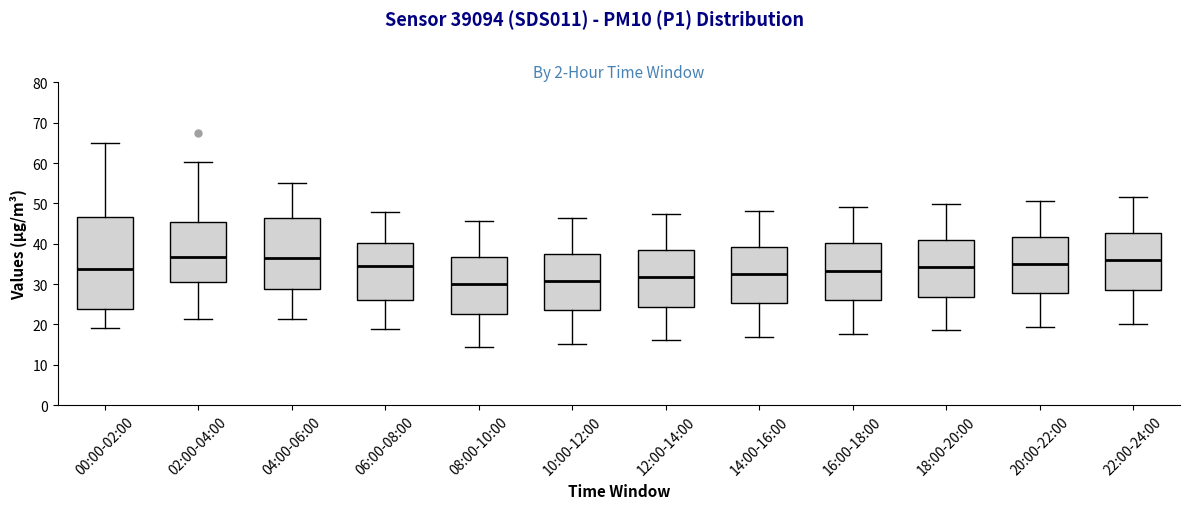

Where does the upper whisker of the box for 18:00-20:00 end on the y-axis? The values are not printed on the chart, so give them approximately, as read against the axis.

50